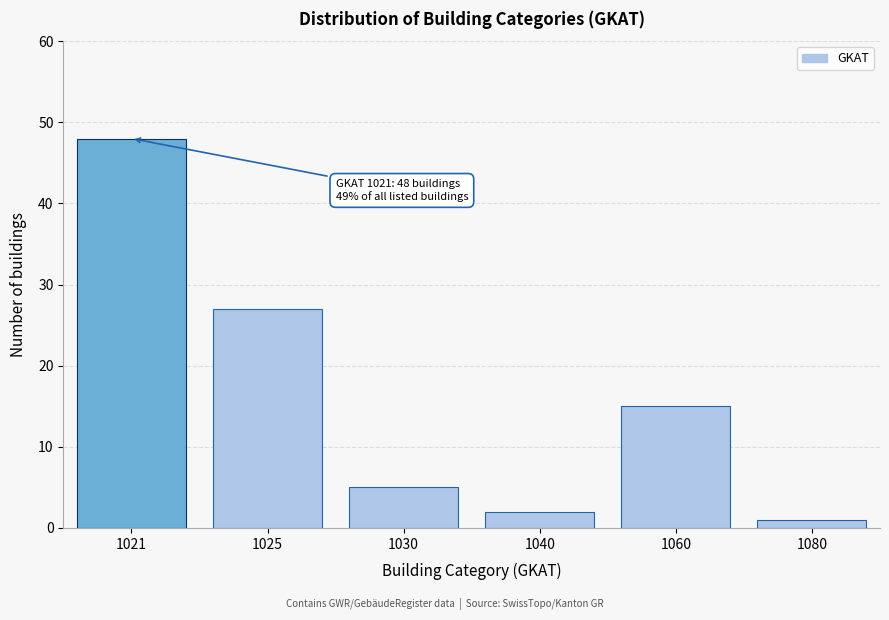

Reading right to left, transcribe all the data shown in this chart.

1080=1	1060=15	1040=2	1030=5	1025=27	1021=48